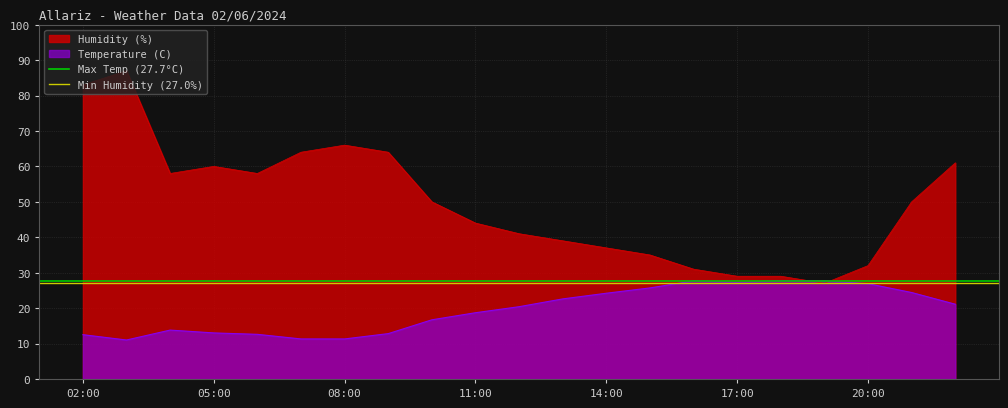

At which category does the chart reach its peak across all series?

02:00